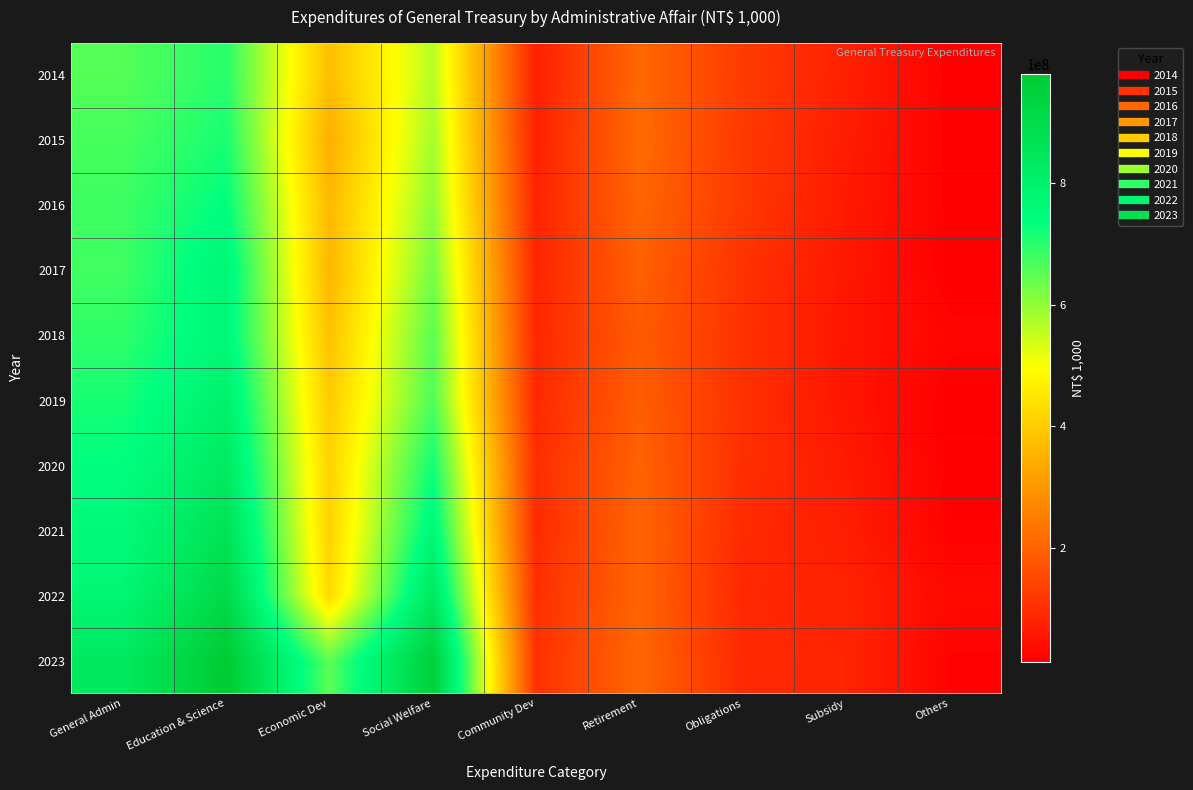

Reading right to left, extract all data points from this chart.

2014: Others=12916211	Subsidy=73662914	Obligations=124522040	Retirement=209494783	Community Dev=72511701	Social Welfare=564894698	Economic Dev=373402973	Education & Science=700594794	General Admin=658219291
2015: Others=14009138	Subsidy=65557621	Obligations=120414968	Retirement=216126651	Community Dev=73347596	Social Welfare=581416481	Economic Dev=342886941	Education & Science=713828398	General Admin=670709305
2016: Others=13990124	Subsidy=60288188	Obligations=120846152	Retirement=204814331	Community Dev=79509721	Social Welfare=600535360	Economic Dev=363211173	Education & Science=739508109	General Admin=680797546
2017: Others=11838784	Subsidy=56800269	Obligations=107276674	Retirement=196336407	Community Dev=81767961	Social Welfare=625888654	Economic Dev=358941882	Education & Science=773081762	General Admin=676671853
2018: Others=22524903	Subsidy=52848972	Obligations=106176310	Retirement=185885790	Community Dev=86851535	Social Welfare=652032161	Economic Dev=379284779	Education & Science=767737751	General Admin=693528738
2019: Others=12917822	Subsidy=52632451	Obligations=104405044	Retirement=190998153	Community Dev=88510538	Social Welfare=664372016	Economic Dev=395926023	Education & Science=800150622	General Admin=715004872
2020: Others=12779716	Subsidy=61646744	Obligations=100923354	Retirement=199080000	Community Dev=98650839	Social Welfare=721034445	Economic Dev=411418012	Education & Science=832505065	General Admin=738350364
2021: Others=16125552	Subsidy=68700936	Obligations=93372078	Retirement=204989498	Community Dev=93232634	Social Welfare=768104514	Economic Dev=411125447	Education & Science=870885784	General Admin=757192497
2022: Others=29598628	Subsidy=79363684	Obligations=88835145	Retirement=203740311	Community Dev=100831431	Social Welfare=840277619	Economic Dev=426014337	Education & Science=910706799	General Admin=774585829
2023: Others=17691694	Subsidy=83595665	Obligations=91466904	Retirement=208336328	Community Dev=104508788	Social Welfare=955440227	Economic Dev=650235951	Education & Science=979941510	General Admin=836416554